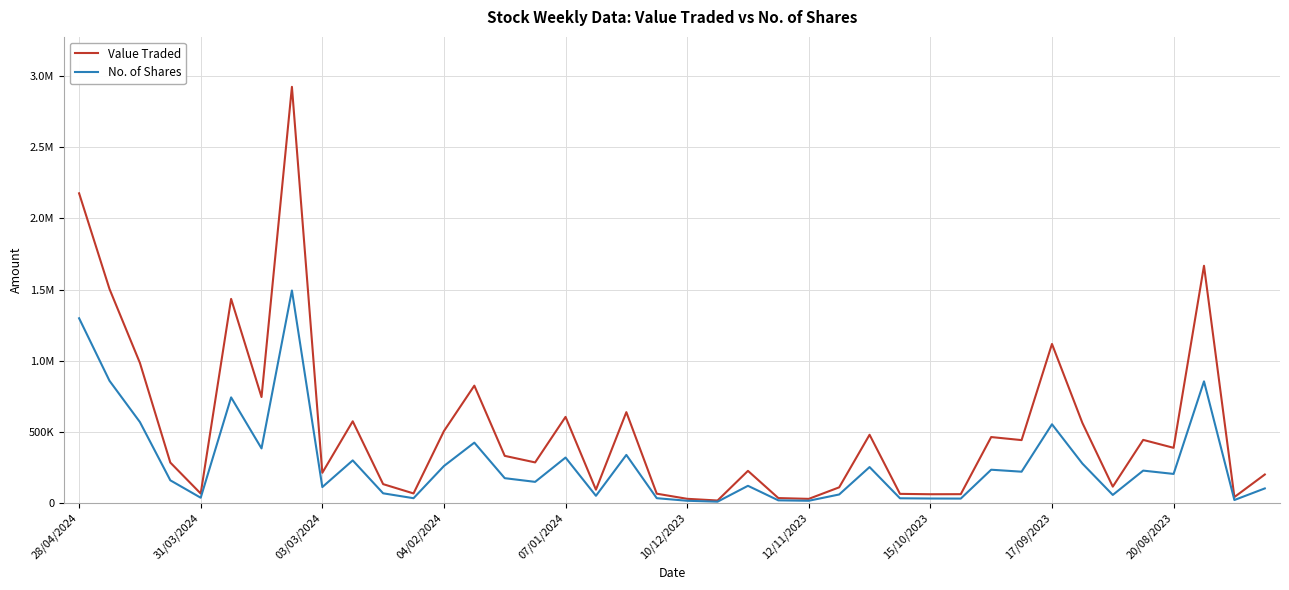

Which series has the largest range (max minus min)?

Value Traded